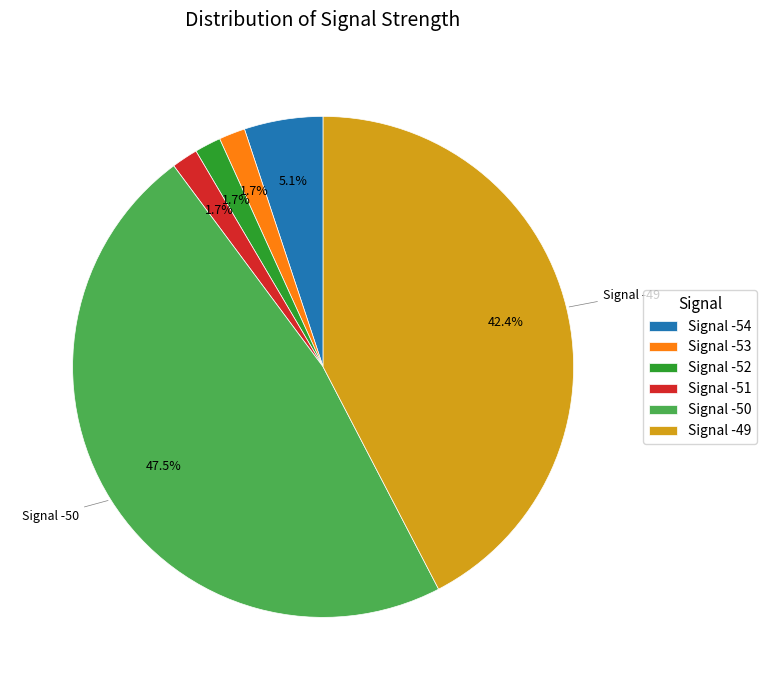

How much of the chart is everything except Signal -50?

52.5%